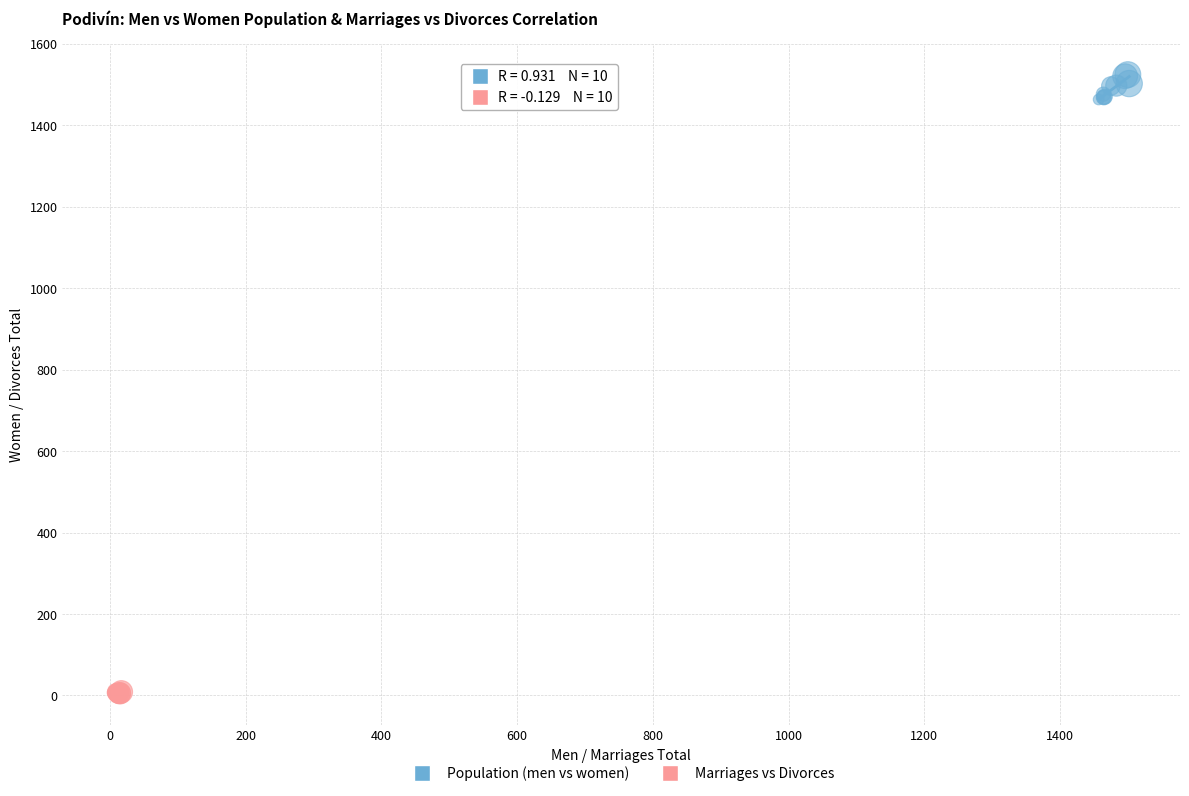

Which series contains the highest Y value?

Population (men vs women)